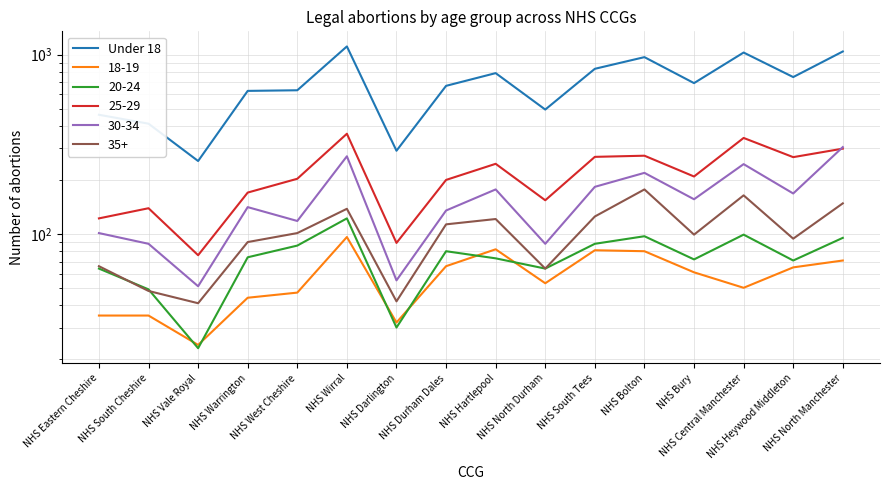

At which label is the value closest to 683?

NHS Bury